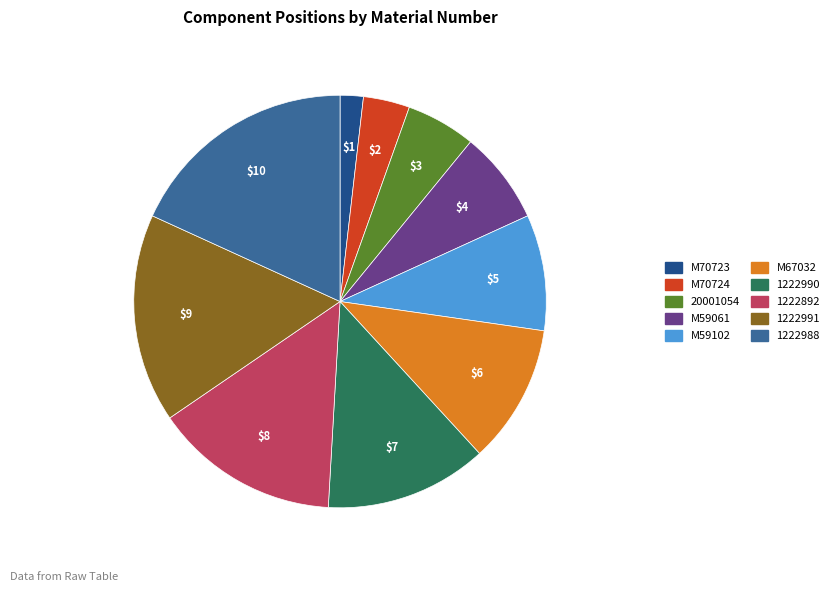

What is the smallest slice in the pie chart?

M70723